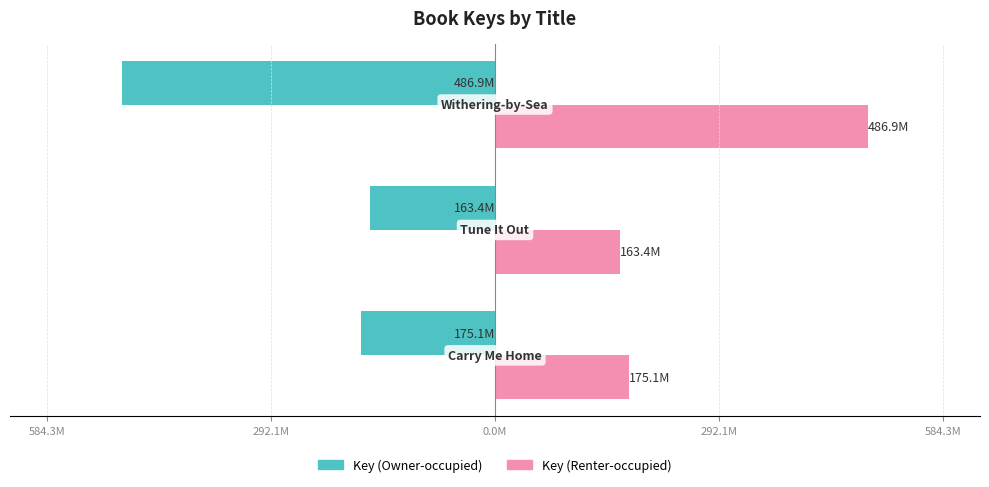

What is the value of the Key (Renter-occupied) bar at the 2nd from the left?

163.4